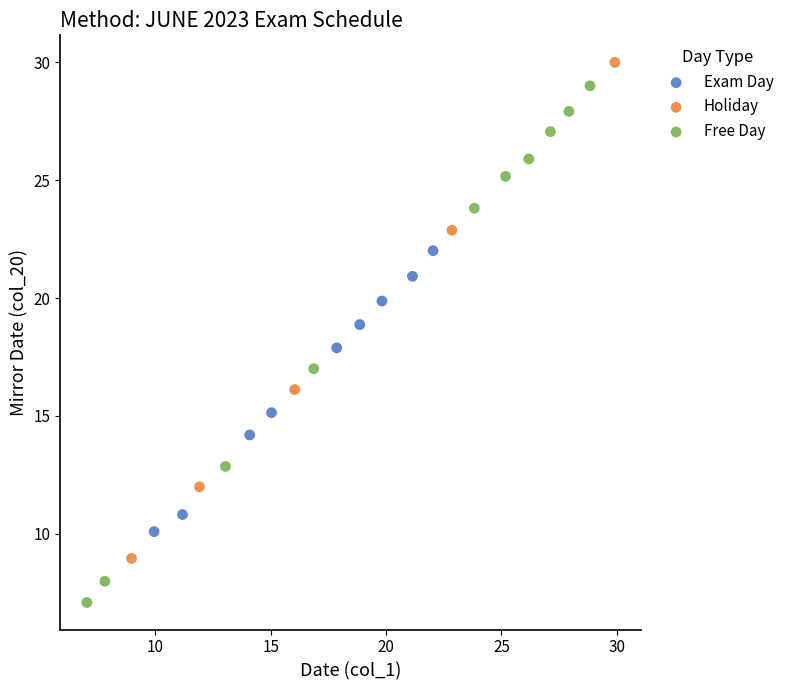

Which series reaches the minimum Y coordinate?

Free Day